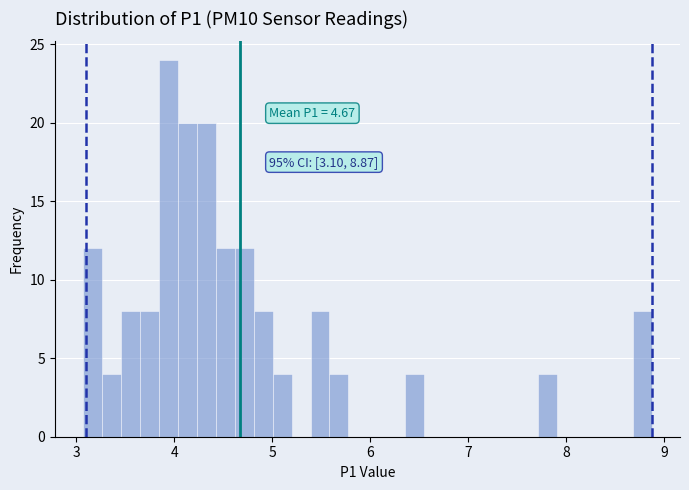

Around what value on the x-axis is the tallest bar? Give the approximate position of its centre, as read against the axis.

3.9